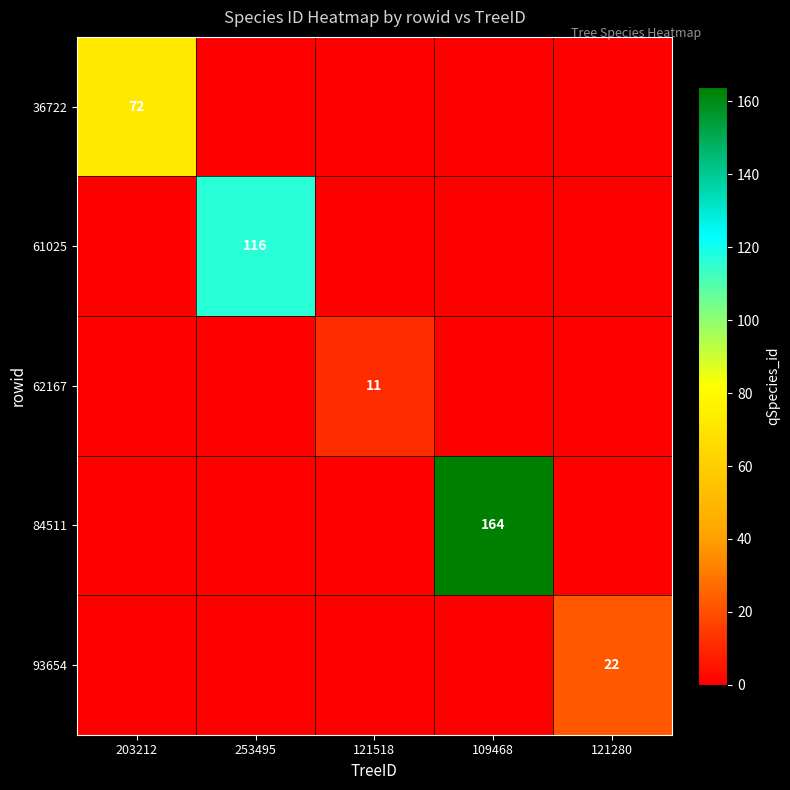

True or false: 61025 has a value of 116 at 253495.

True